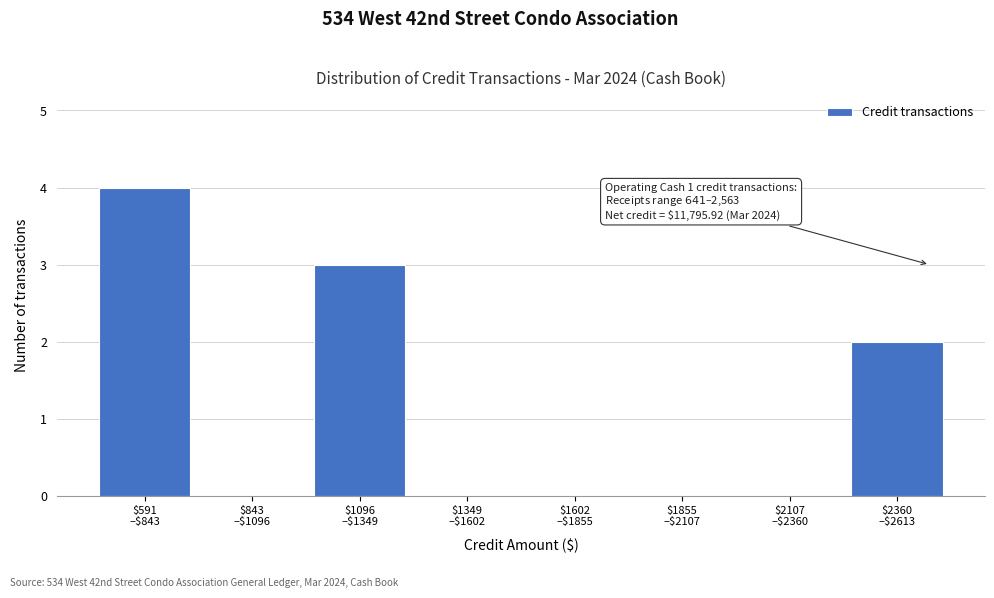

What is the sum of all values?

9